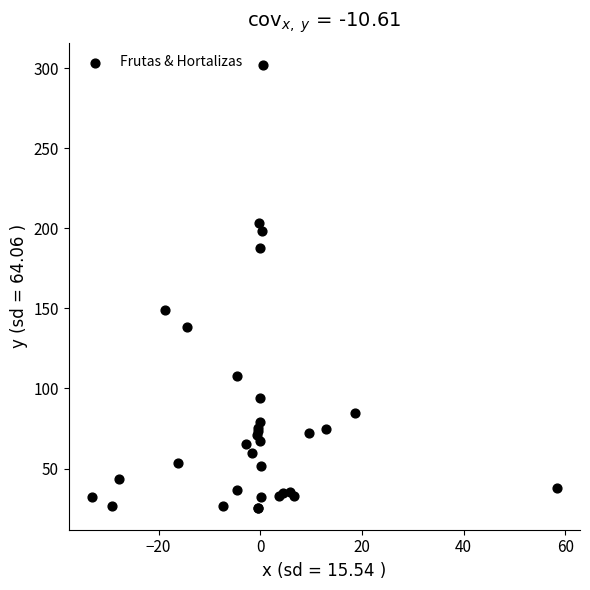

What Y value in the scatter plot is closest to 163?

148.8